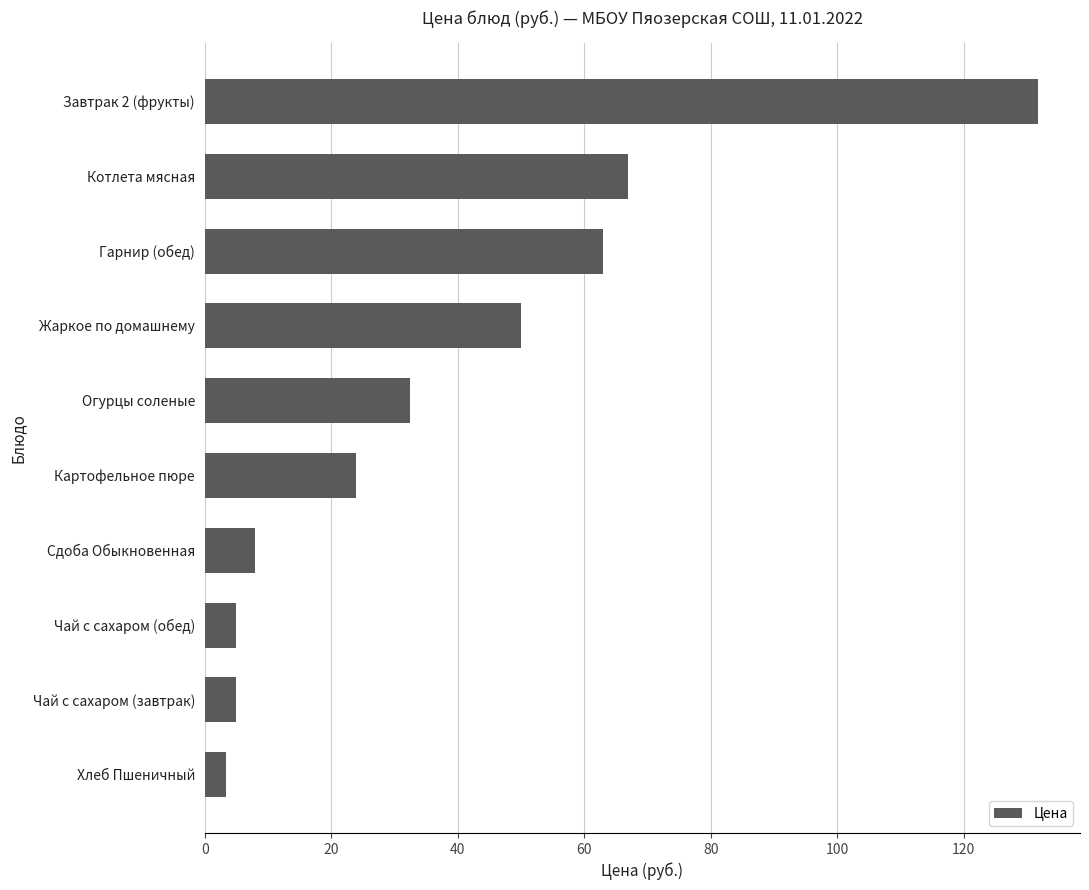

True or false: the data shows 71.1 at Жаркое по домашнему.

False